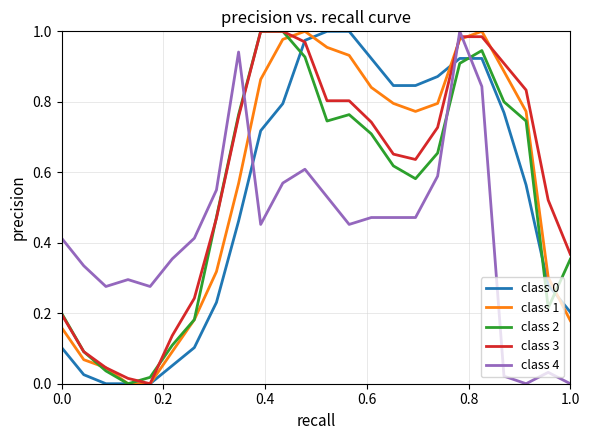

True or false: class 2 and class 4 intersect in this chart.

True